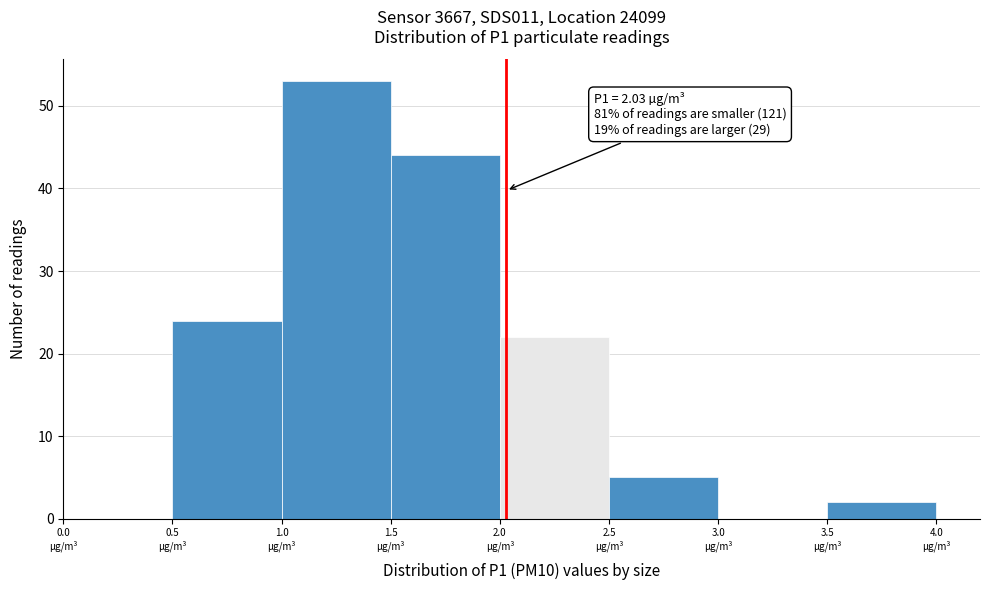

Over which range of the x-axis is the bar tallest?

1.0 to 1.5